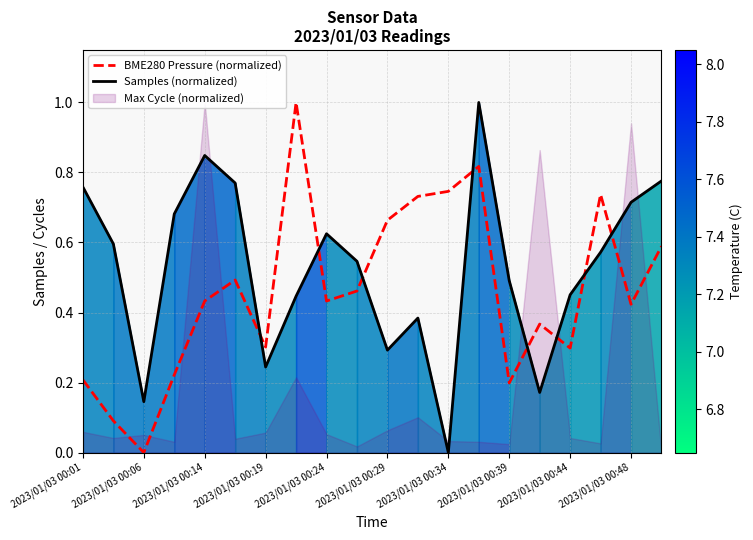

What is the sum of all BME280 Pressure (normalized) values?

9.2